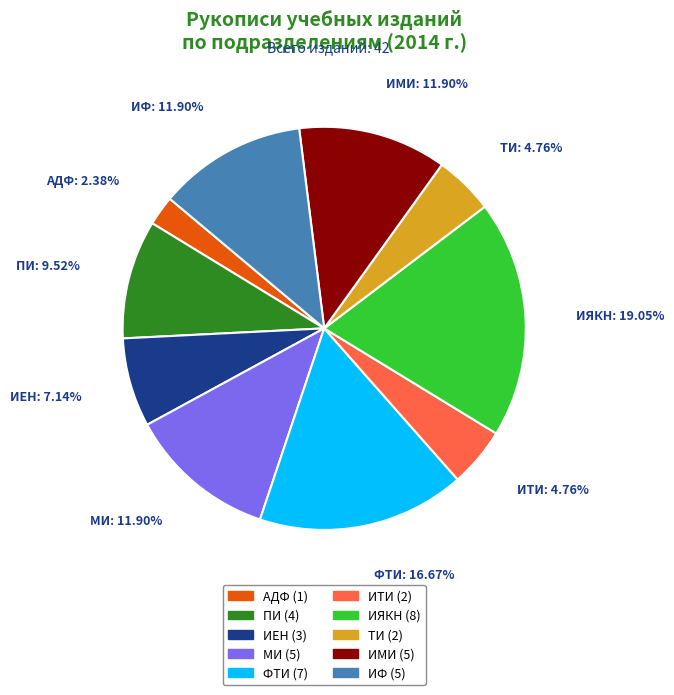

To the nearest percent, what is the difference between the largest and smallest slice percentages?

17%